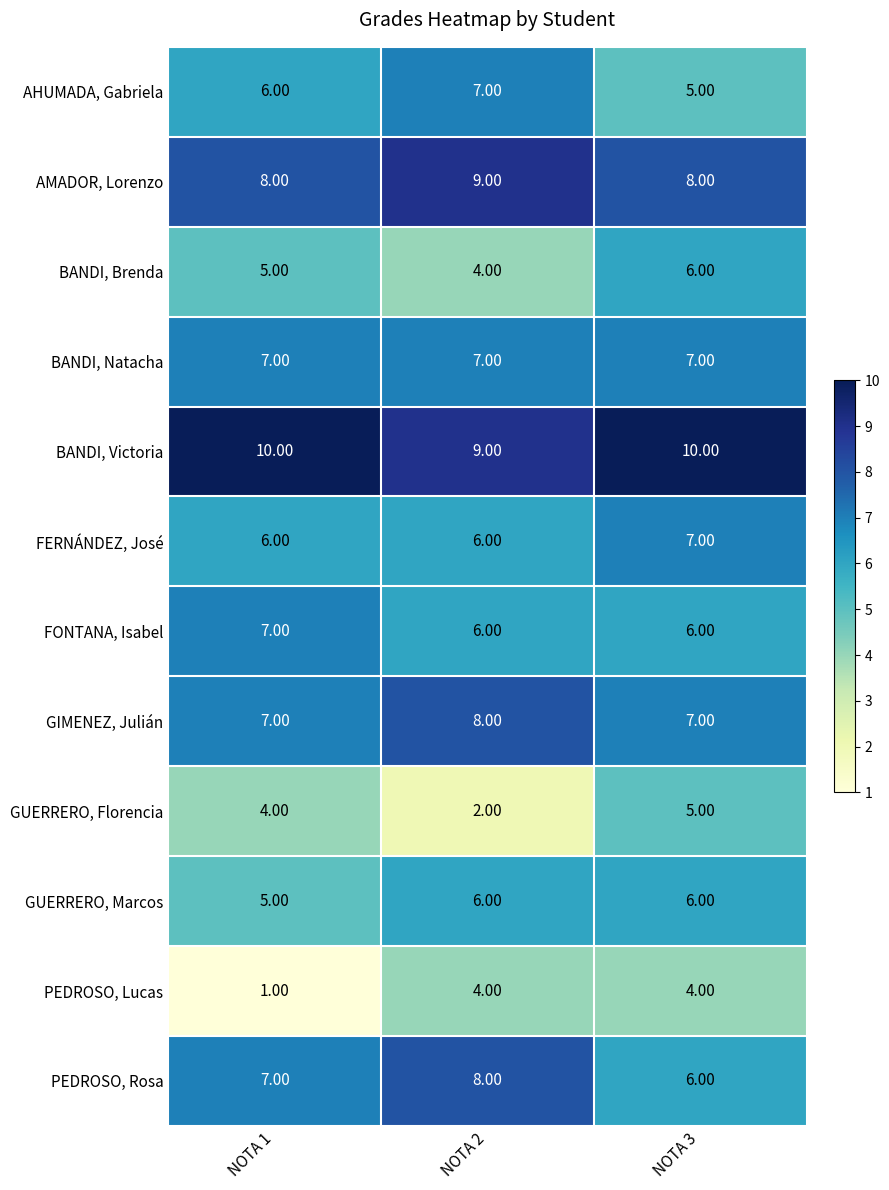

What is the total value across all series at NOTA 1?

73